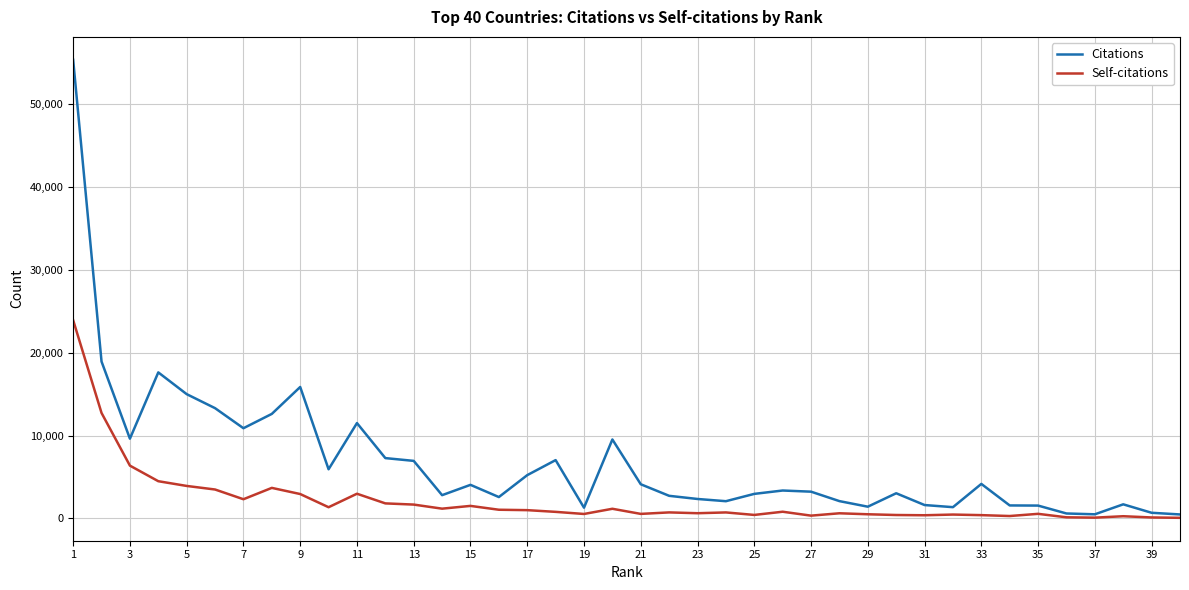

Rank the series by their average value, from lowest to highest.

Self-citations, Citations